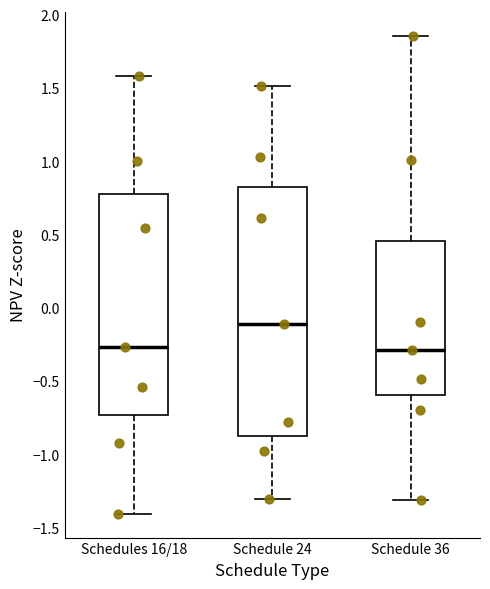

Reading left to right, transcribe this box plot: for each box, give where its median line is, the range the box spans, and where its two whiskers end, as read against the y-axis. The values are not printed on the chart, so give them approximately, as read against the axis.

Schedules 16/18: median -0.25, box -0.75 to 0.80, whiskers -1.40 to 1.60
Schedule 24: median -0.10, box -0.85 to 0.80, whiskers -1.30 to 1.50
Schedule 36: median -0.30, box -0.60 to 0.45, whiskers -1.30 to 1.85